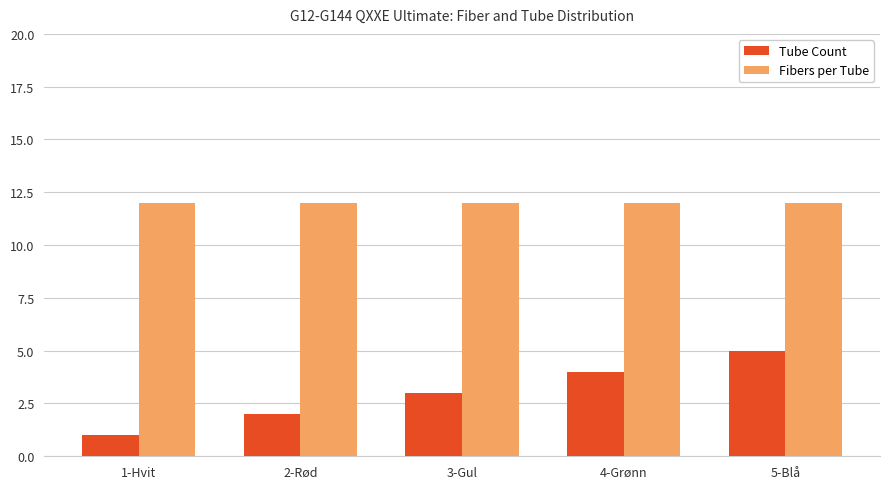

How many distinct data groups are displayed?

2